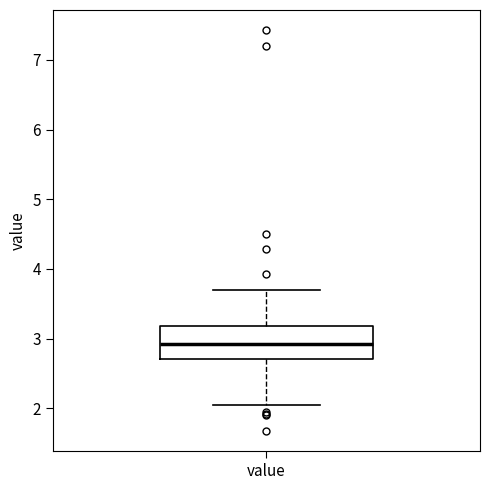

Read this box plot against the y-axis: the position of the median line, the range covered by the box, and the ends of both whiskers. The values are not printed on the chart, so give them approximately, as read against the axis.

median 2.9, box 2.7 to 3.2, whiskers 2.1 to 3.7